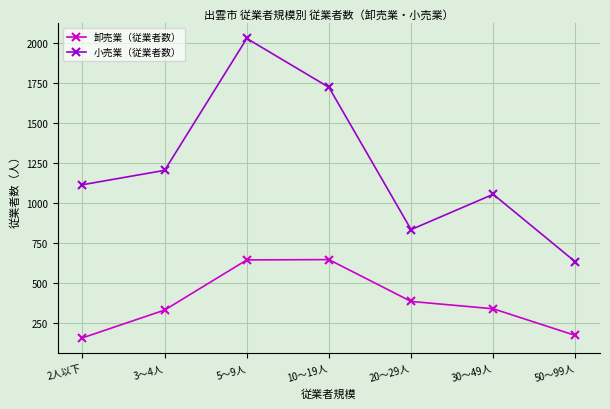

At 10～19人, list the series in order from largest to smallest.

小売業（従業者数）, 卸売業（従業者数）